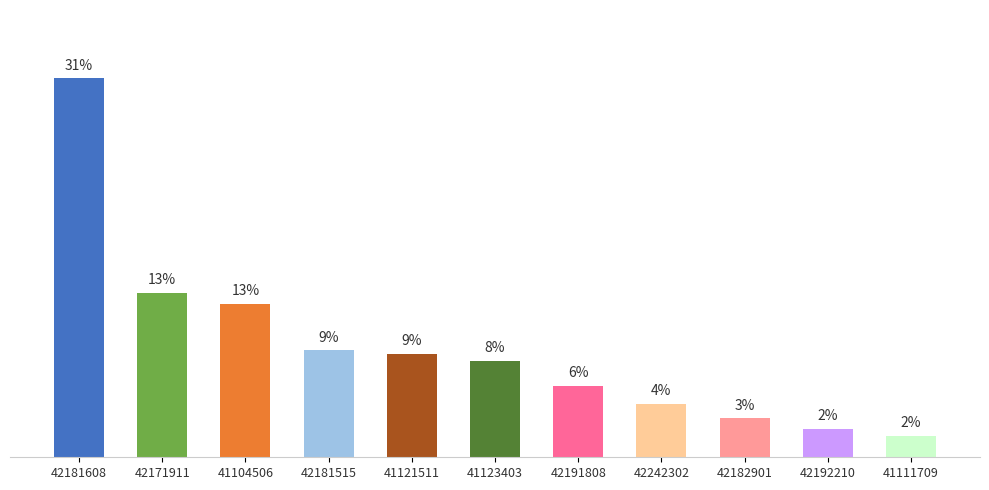

How many bars are there in total?

11